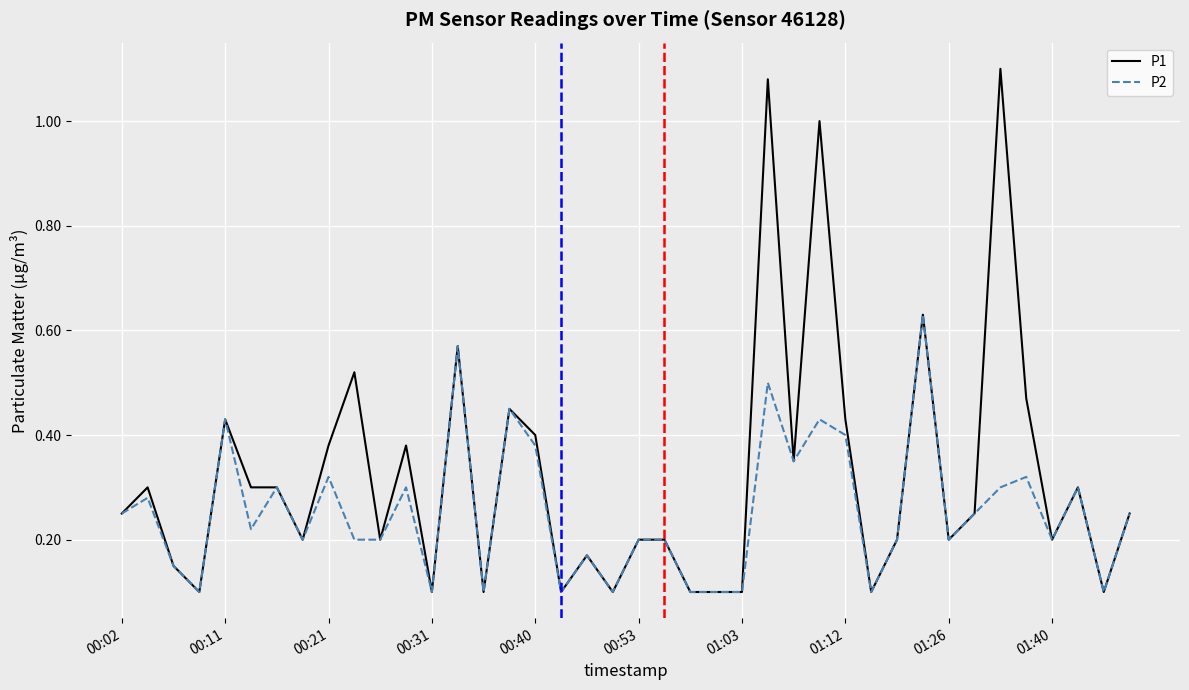

List the series in order of their overall mean, lowest first.

P2, P1